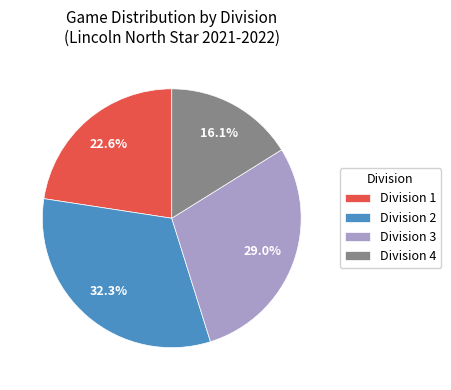

Which category has the smallest portion of the pie?

Division 4